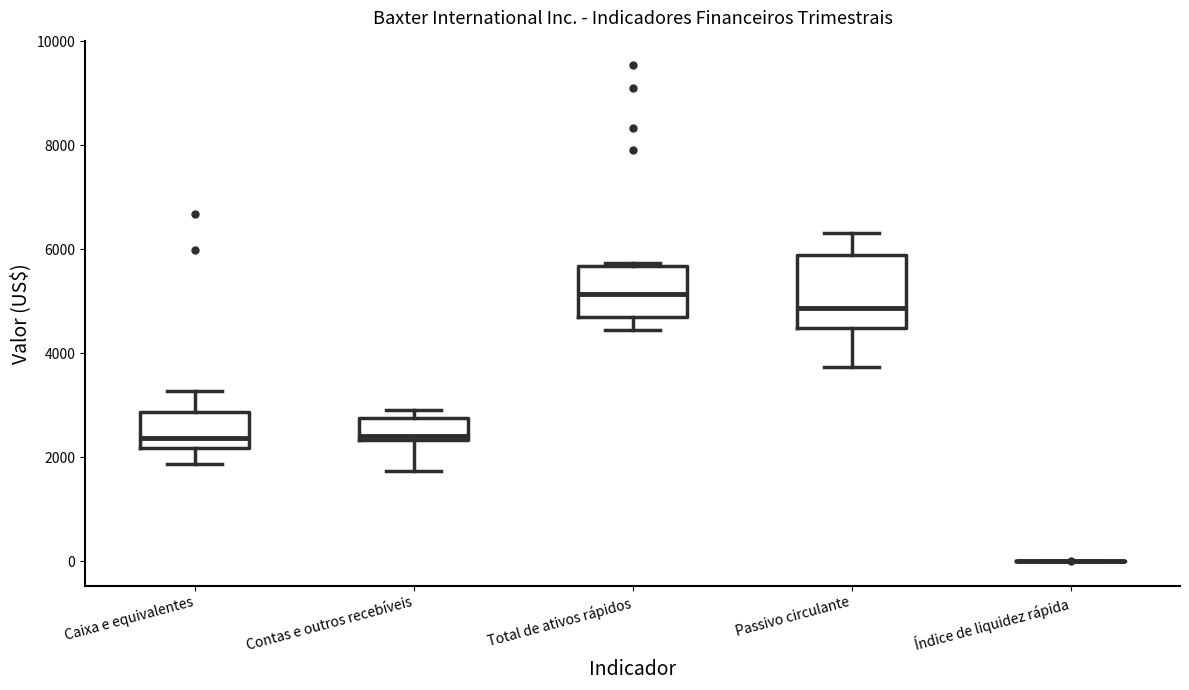

Reading left to right, read every box against the y-axis: the position of its median line, the range the box covers, and the ends of its whiskers. The values are not printed on the chart, so give them approximately, as read against the axis.

Caixa e equivalentes: median 2400, box 2200 to 2800, whiskers 1800 to 3200
Contas e outros recebíveis: median 2400 (just above the box's lower edge), box 2400 to 2800, whiskers 1800 to 3000
Total de ativos rápidos: median 5200, box 4800 to 5600, whiskers 4400 to 5800
Passivo circulante: median 4800, box 4400 to 5800, whiskers 3800 to 6400
Índice de liquidez rápida: box collapsed to a line at 0, whiskers 0 to 0